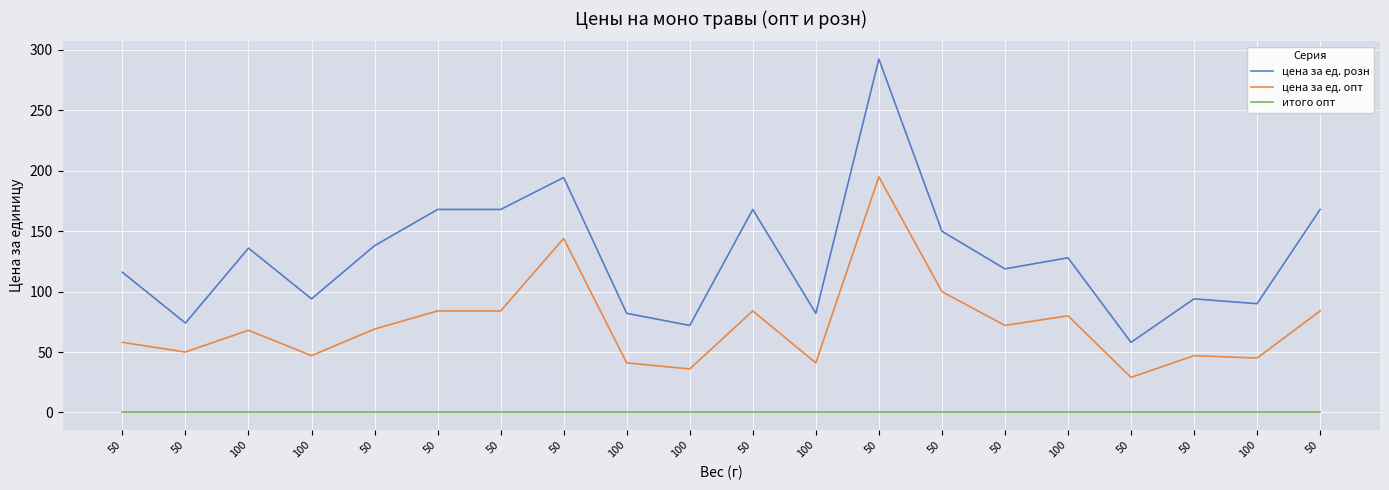

Where is the first local minimum for цена за ед. розн?

50